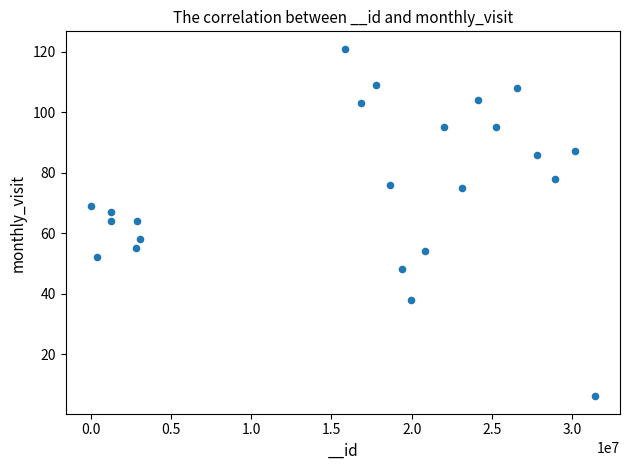

What is the range of Y values (max minus min)?

115